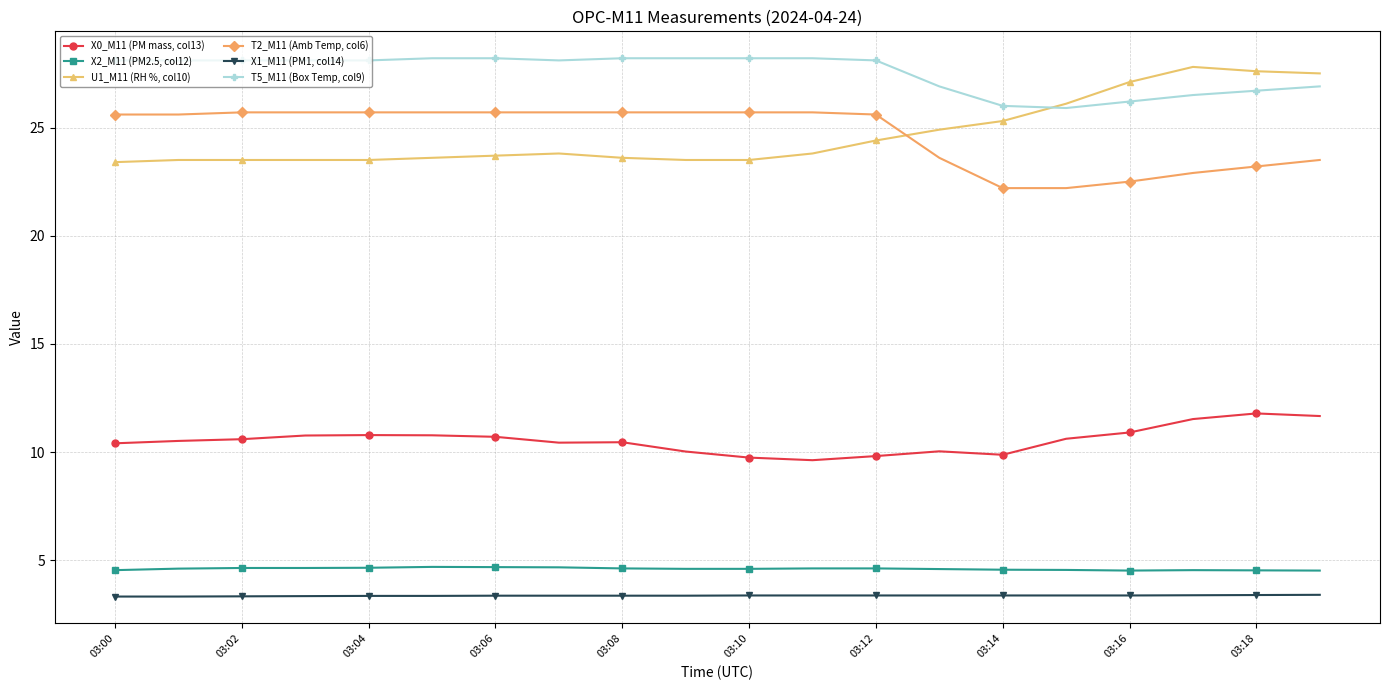

List the series in order of their peak value, highest first.

T5_M11 (Box Temp, col9), U1_M11 (RH %, col10), T2_M11 (Amb Temp, col6), X0_M11 (PM mass, col13), X2_M11 (PM2.5, col12), X1_M11 (PM1, col14)